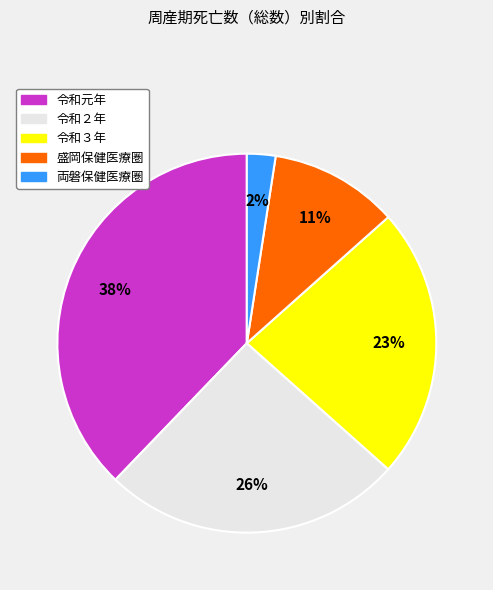

How many slices are in this pie chart?

5